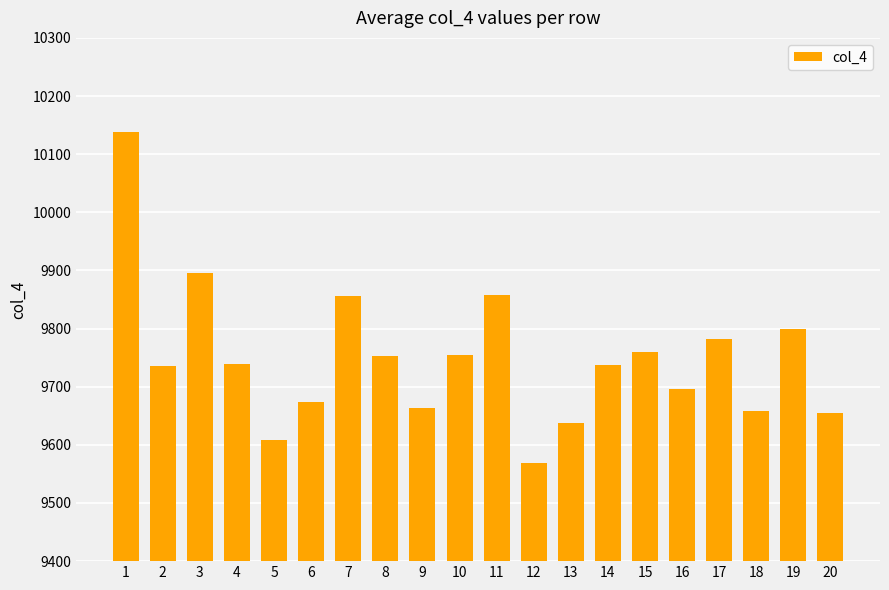

What is the value of the 8th bar from the left?

9752